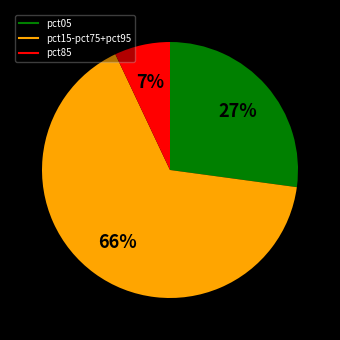

Is there a majority slice in this chart?

Yes